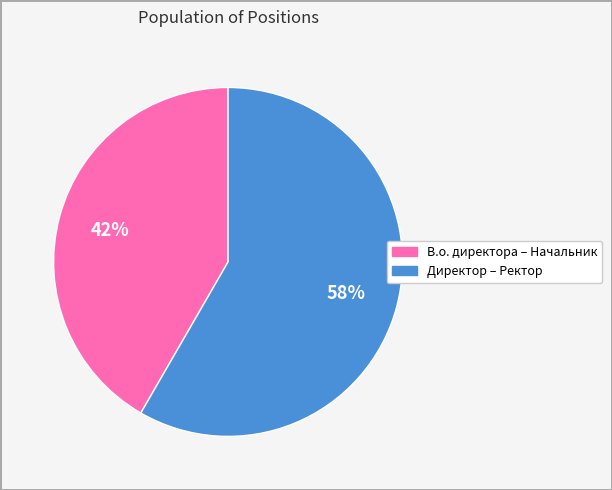

To the nearest percent, what is the average slice percentage?

50%